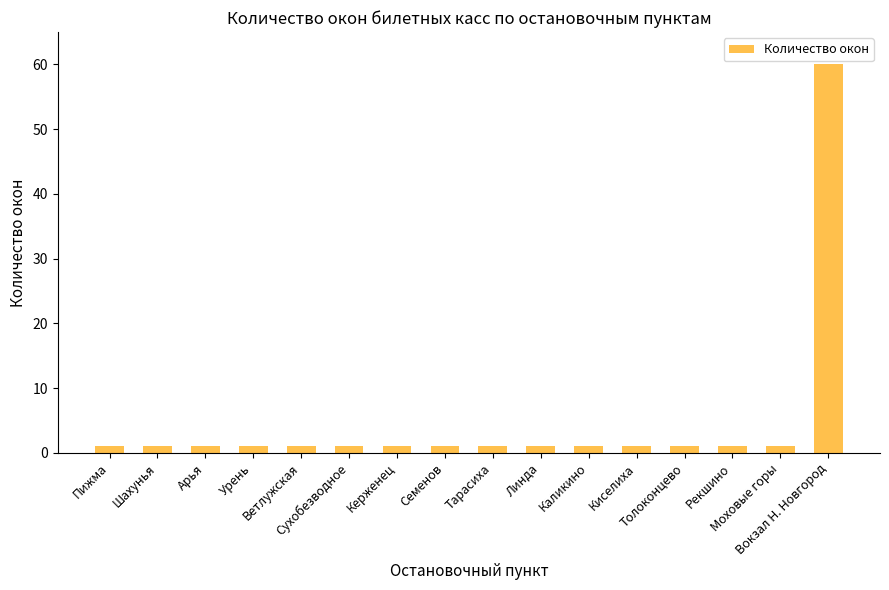

At which category does the chart reach its peak across all series?

Вокзал Н. Новгород